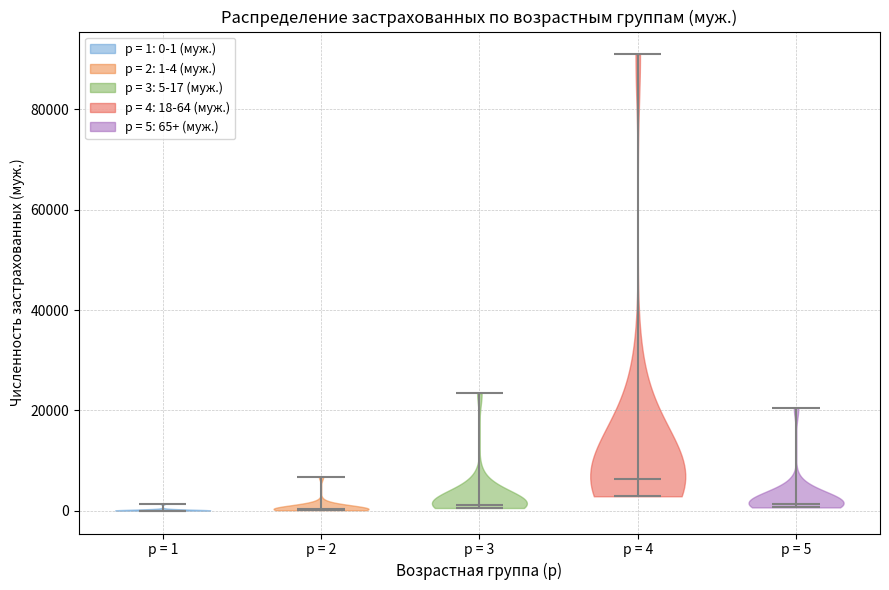

Reading left to right, read every violin against the y-axis: where its median line is, and the lowest and highest points it reaches. The values are not printed on the chart, so give them approximately, as read against the axis.

p = 1: median line 0, lowest point 0, highest point 2000
p = 2: median line 0, lowest point 0, highest point 6000
p = 3: median line 2000, lowest point 0, highest point 24000
p = 4: median line 6000, lowest point 2000, highest point 90000
p = 5: median line 2000, lowest point 0, highest point 20000